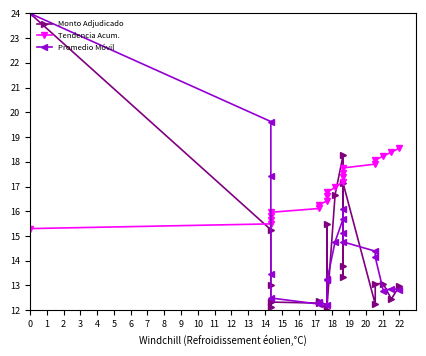

Is this an area chart (filled region under the line)?

No